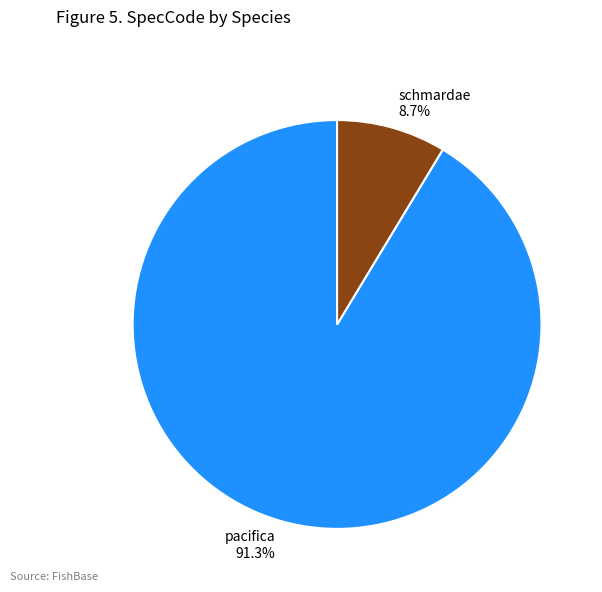

What portion of the pie excludes schmardae?

91.3%